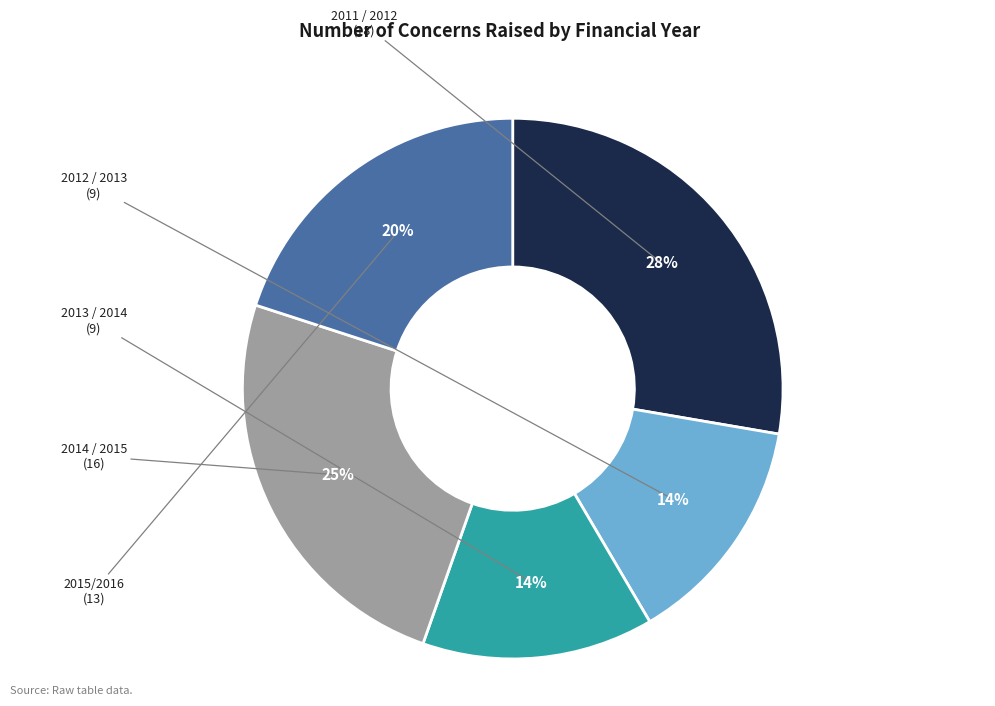

Is there any slice that represents more than half of the pie?

No